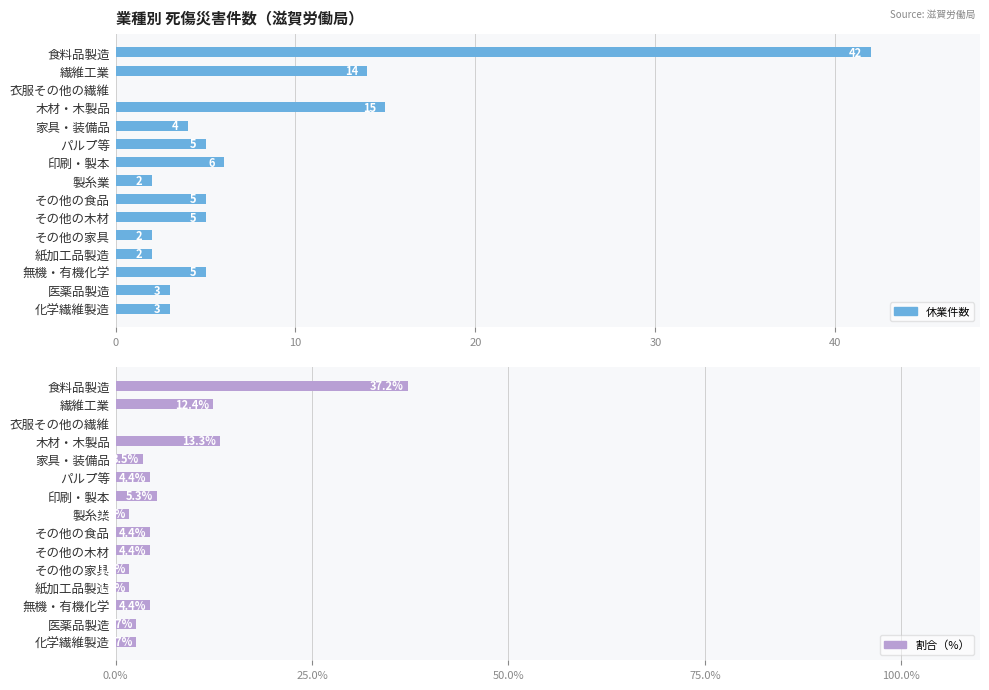

What is the value of the 割合（%） bar at the 13th from the left?

4.4